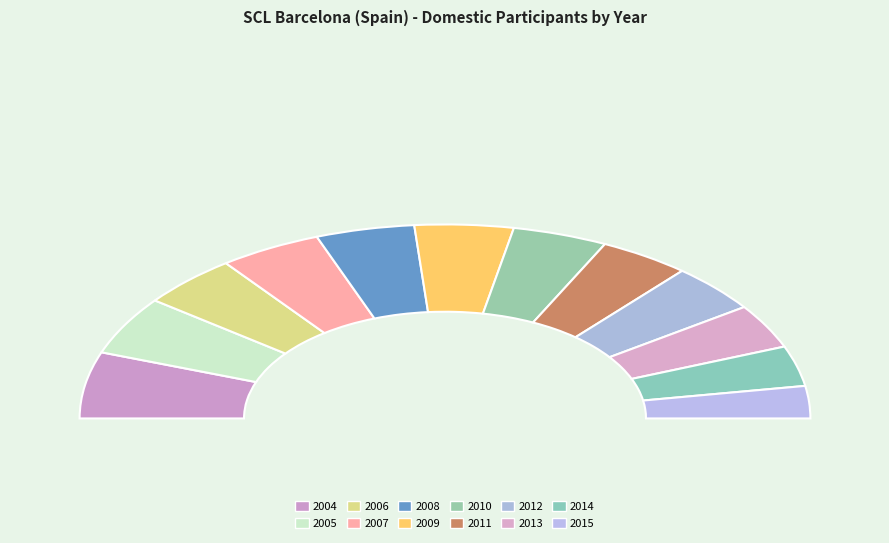

Which category has the biggest portion of the pie?

2004